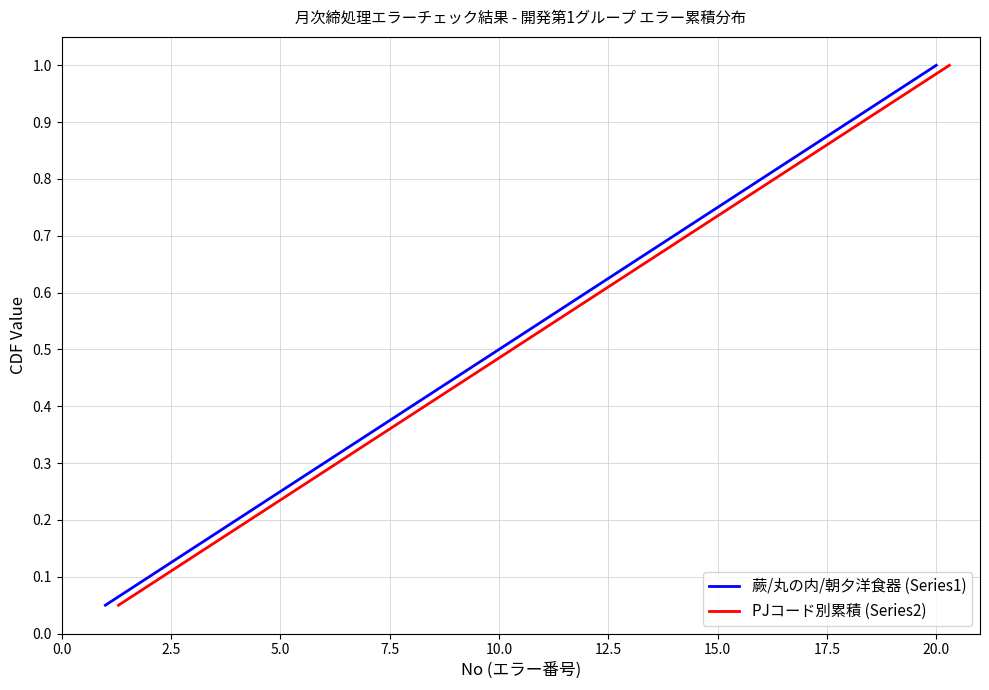

True or false: 蕨/丸の内/朝夕洋食器 (Series1) has a value of 0.5 at 10.0.

True